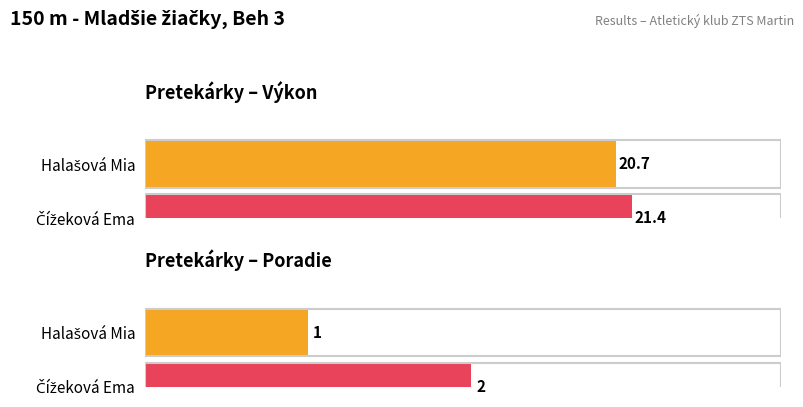

Reading left to right, list all the values displayed in this chart.

Výkon: 20.7	21.4
Poradie: 1.0	2.0